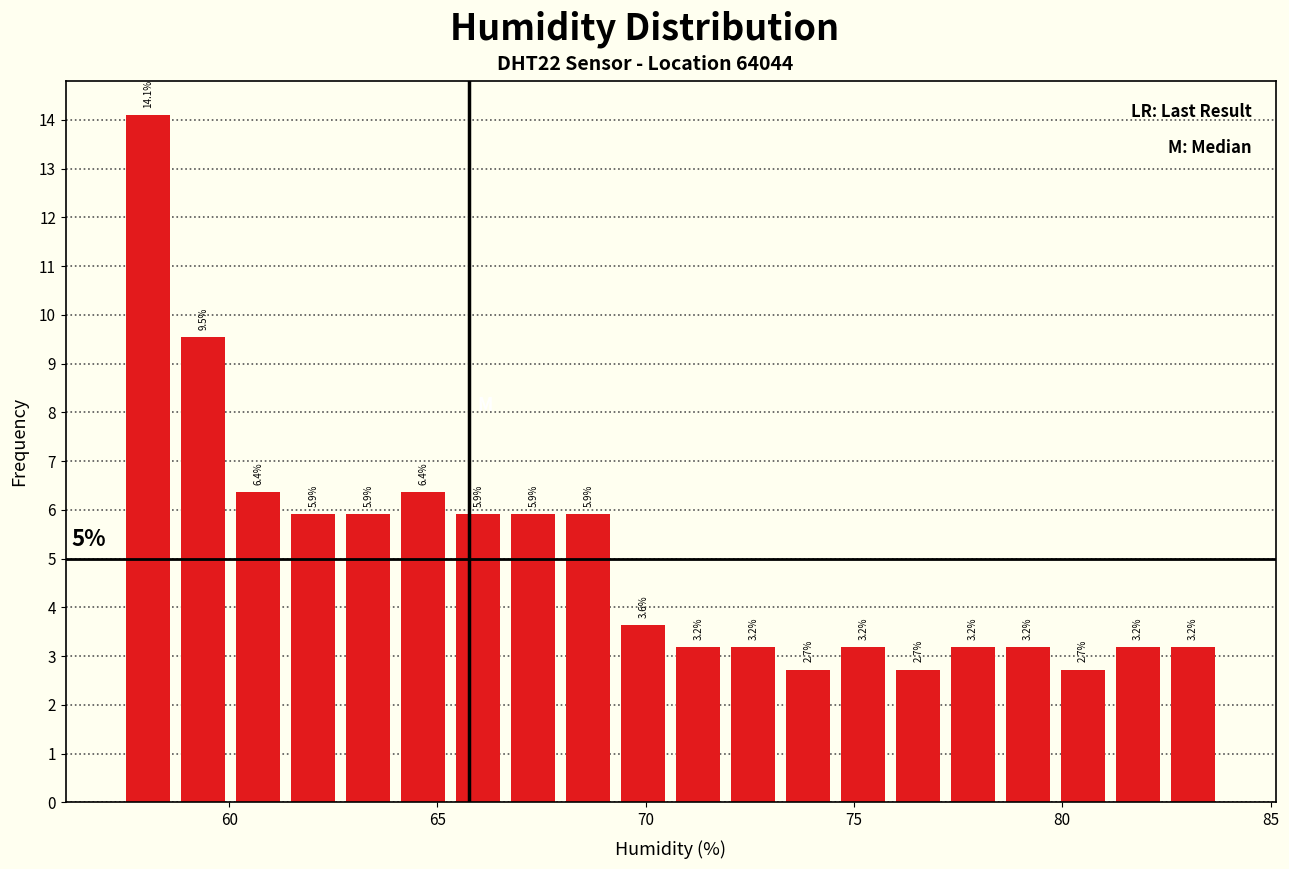

Read against the x-axis, roughly where is the centre of the tallest bar?

58.0